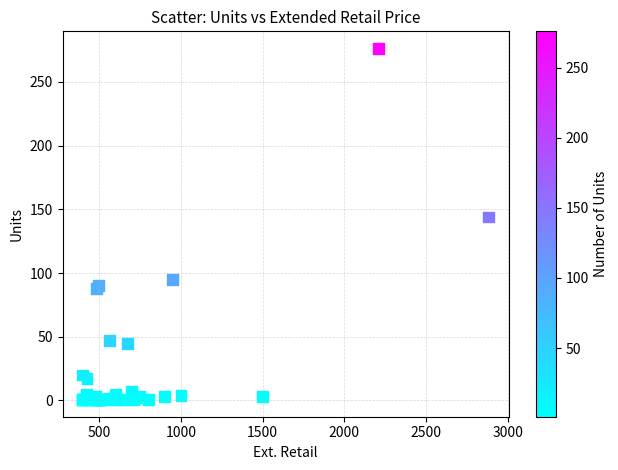

What Y value in the scatter plot is closest to 138?

144